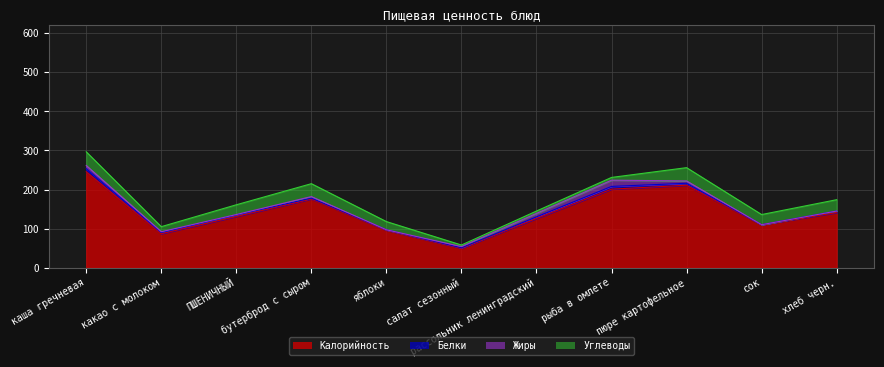

Is the value of Калорийность at яблоки greater than the value of Жиры at бутерброд с сыром?

Yes